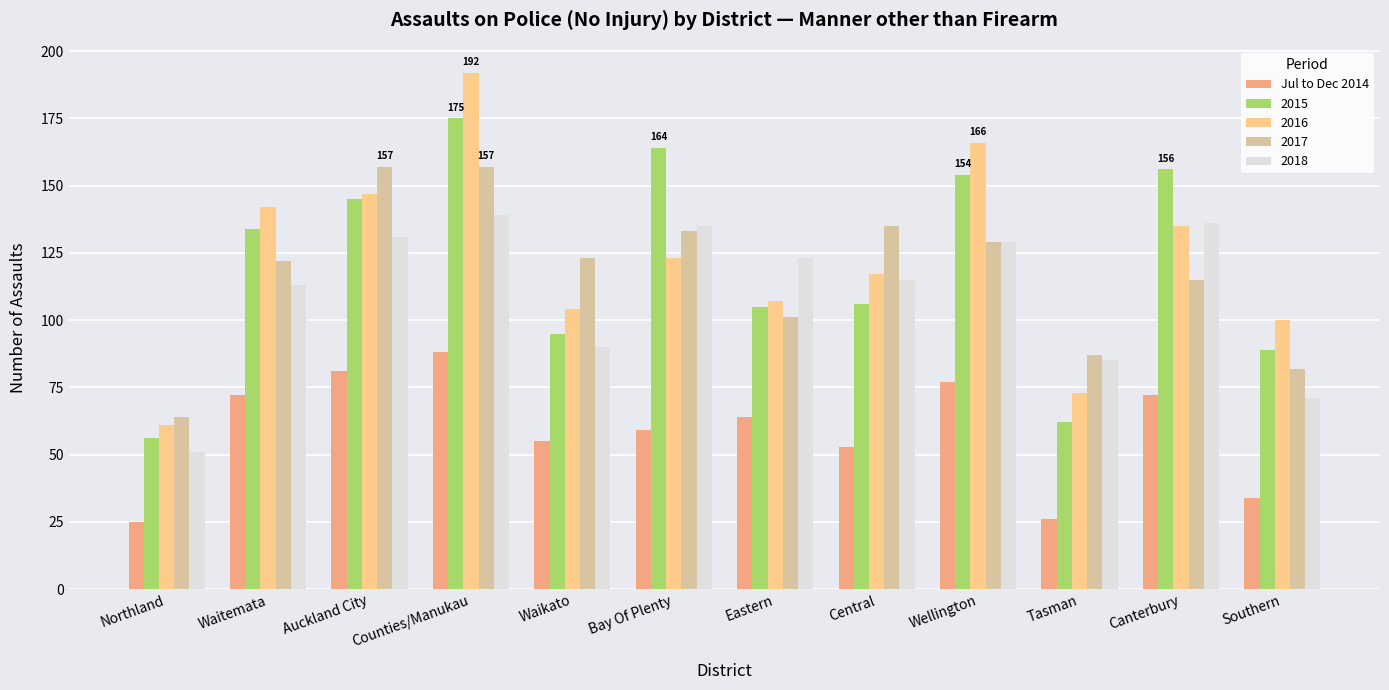

Does the chart contain any negative values?

No